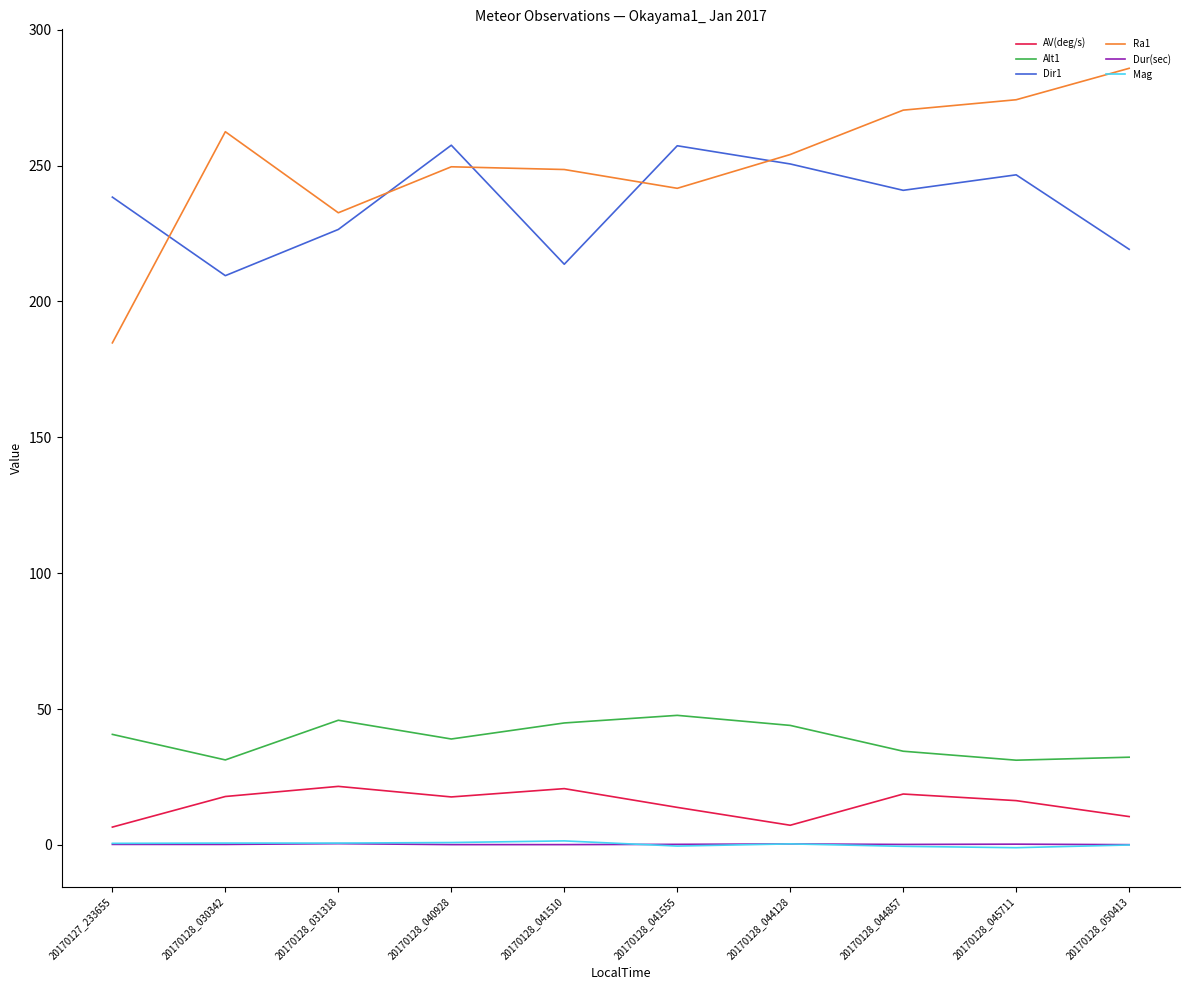

Which series has the largest range (max minus min)?

Ra1